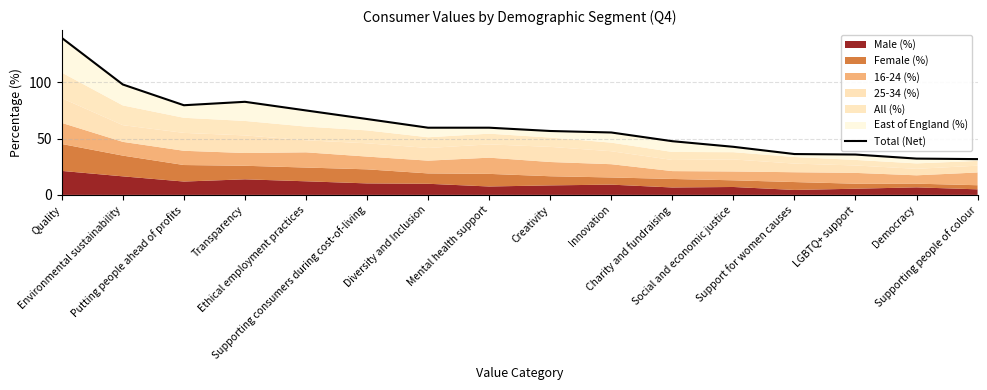

List the labels in order of value, smallest first.

Supporting people of colour, Democracy, LGBTQ+ support, Support for women causes, Social and economic justice, Charity and fundraising, Innovation, Creativity, Diversity and Inclusion, Mental health support, Supporting consumers during cost-of-living, Ethical employment practices, Putting people ahead of profits, Transparency, Environmental sustainability, Quality